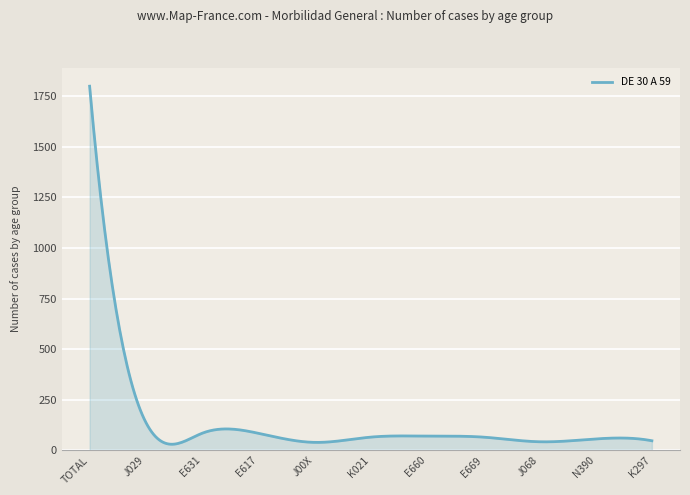

What is the maximum value shown in the chart?

1800.0